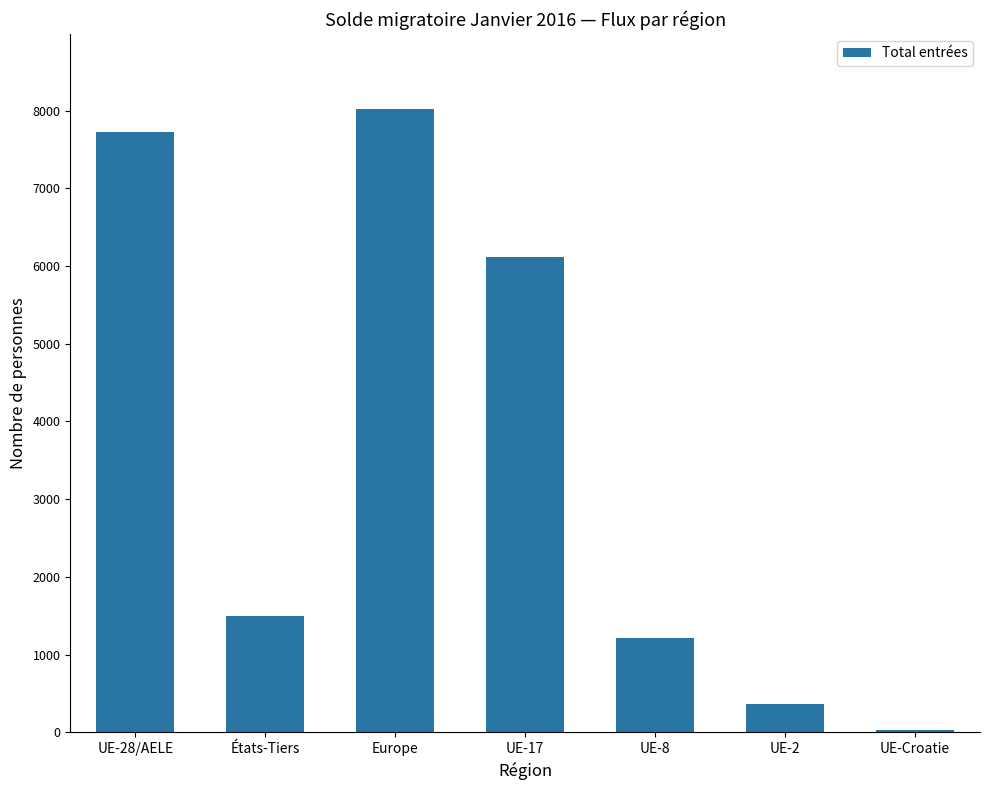

Reading left to right, transcribe all the data shown in this chart.

UE-28/AELE=7730	États-Tiers=1491	Europe=8025	UE-17=6114	UE-8=1212	UE-2=362	UE-Croatie=33